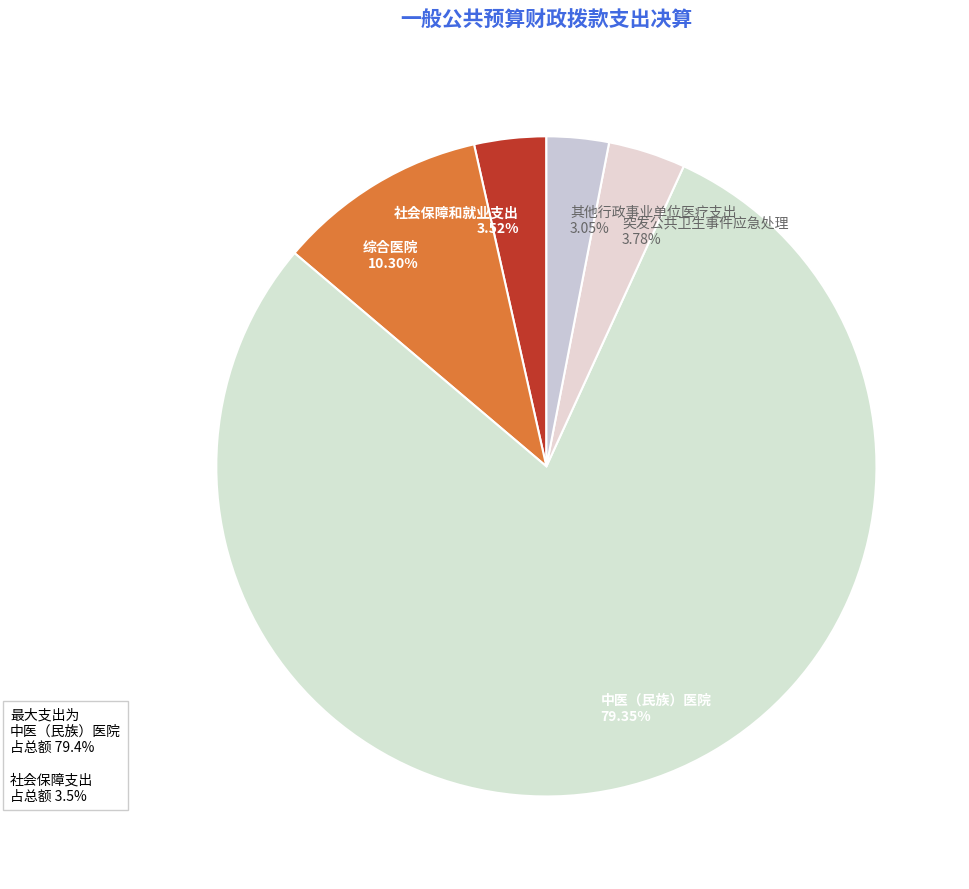

Is the sum of 综合医院 and 突发公共卫生事件应急处理 greater than half?

No